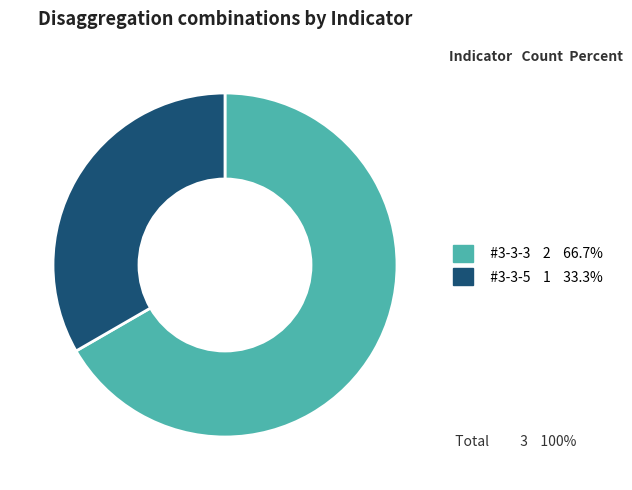

Rank the categories by value from highest to lowest.

#3-3-3, #3-3-5